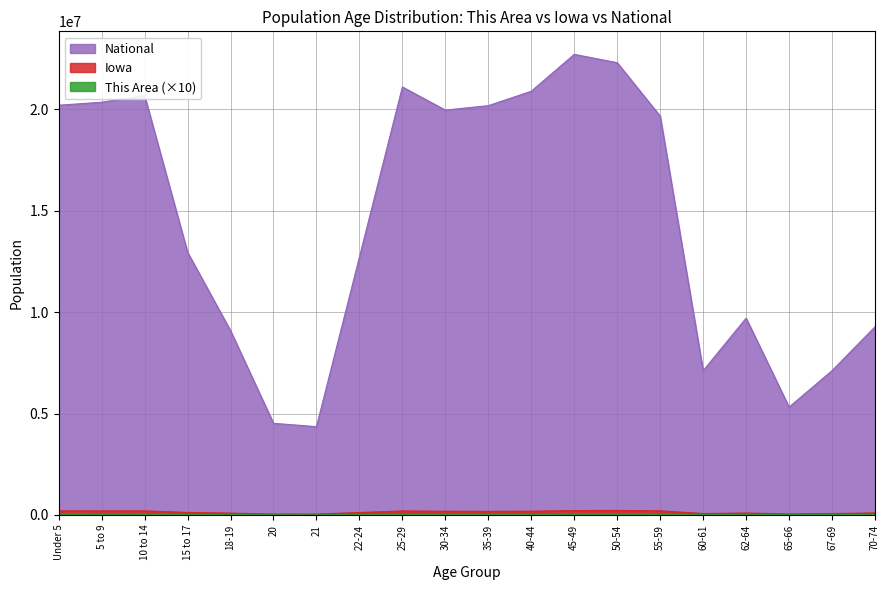

Does the chart display data point markers on the line(s)?

No